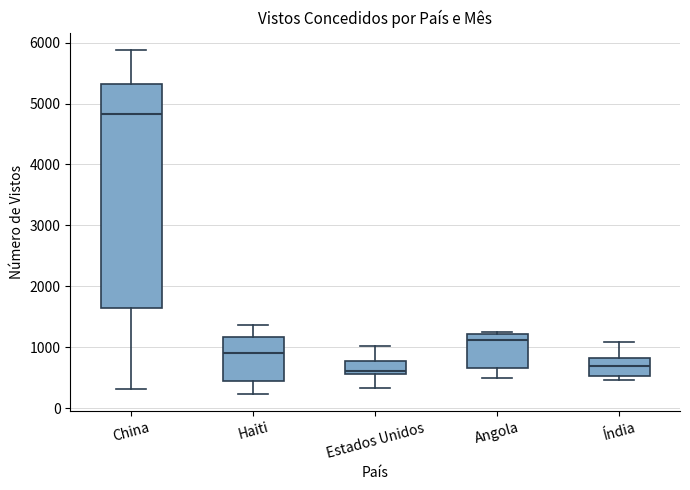

Reading left to right, read every box against the y-axis: the position of its median line, the range the box covers, and the ends of its whiskers. The values are not printed on the chart, so give them approximately, as read against the axis.

China: median 4800, box 1600 to 5300, whiskers 300 to 5900
Haiti: median 900, box 500 to 1200, whiskers 200 to 1400
Estados Unidos: median 600 (just above the box's lower edge), box 600 to 800, whiskers 300 to 1000
Angola: median 1100, box 700 to 1200, whiskers 500 to 1300
Índia: median 700, box 500 to 800, whiskers 500 (just below the box's lower edge) to 1100